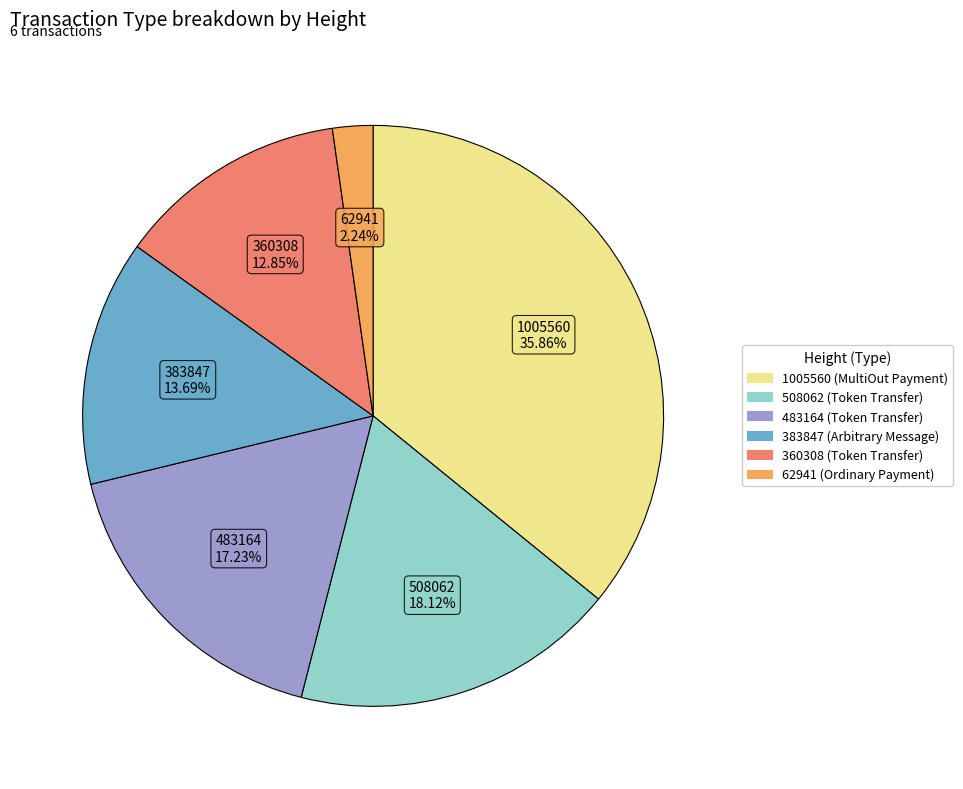

Which has a higher value, 1005560 or 483164?

1005560